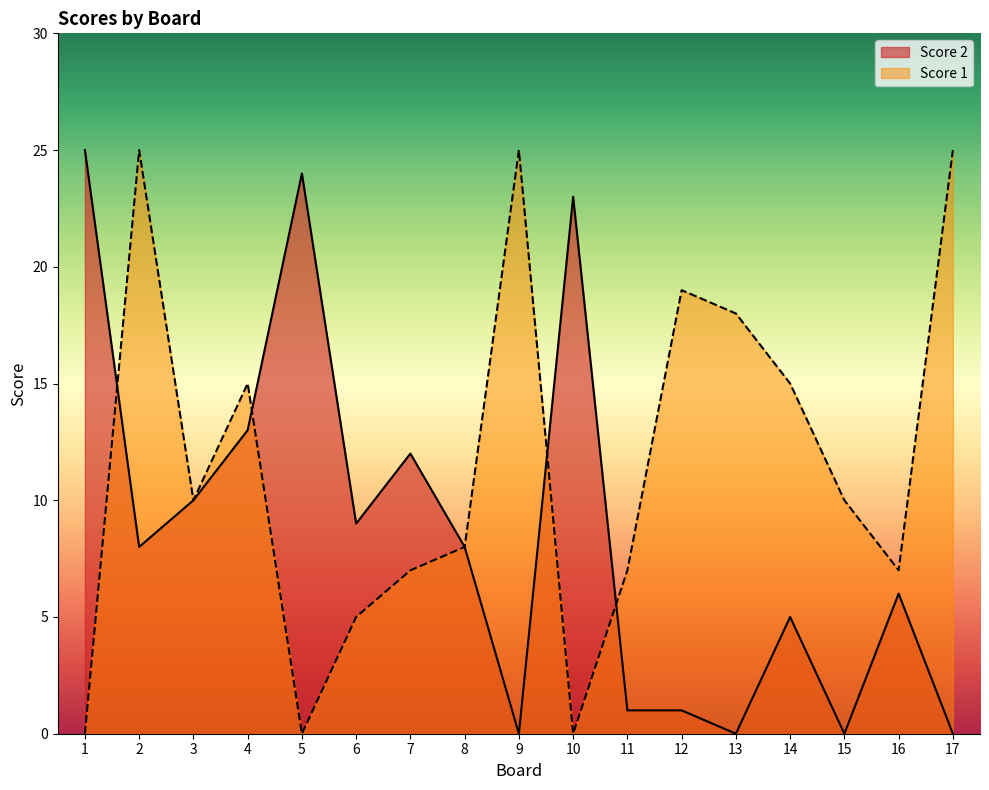

Reading left to right, list all the values displayed in this chart.

Score 2: 1=25	2=8	3=10	4=13	5=24	6=9	7=12	8=8	9=0	10=23	11=1	12=1	13=0	14=5	15=0	16=6	17=0
Score 1: 1=0	2=25	3=10	4=15	5=0	6=5	7=7	8=8	9=25	10=0	11=7	12=19	13=18	14=15	15=10	16=7	17=25